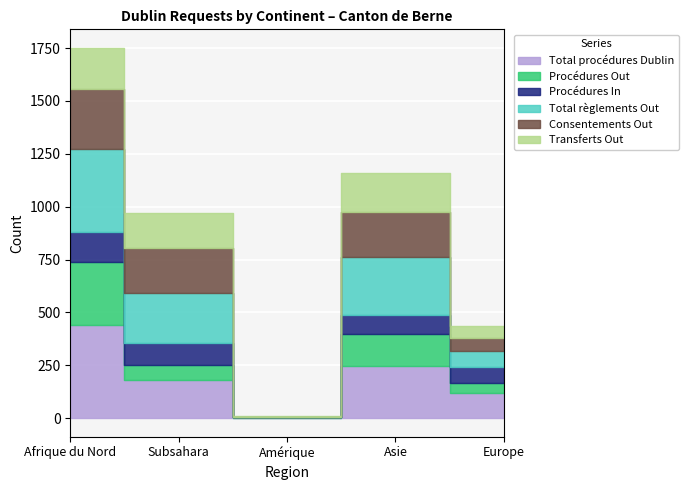

How many data points in Total procédures Dublin are less than 179?

2